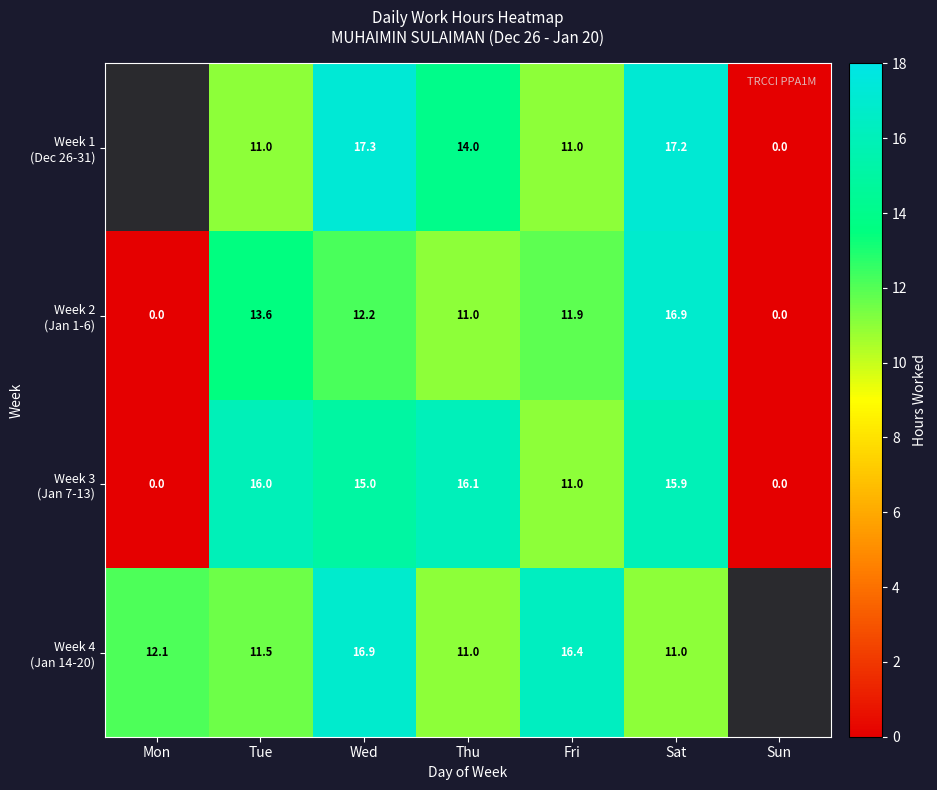

Between Tue and Wed, which series saw the biggest shift?

Week 1 (Dec 26-31)